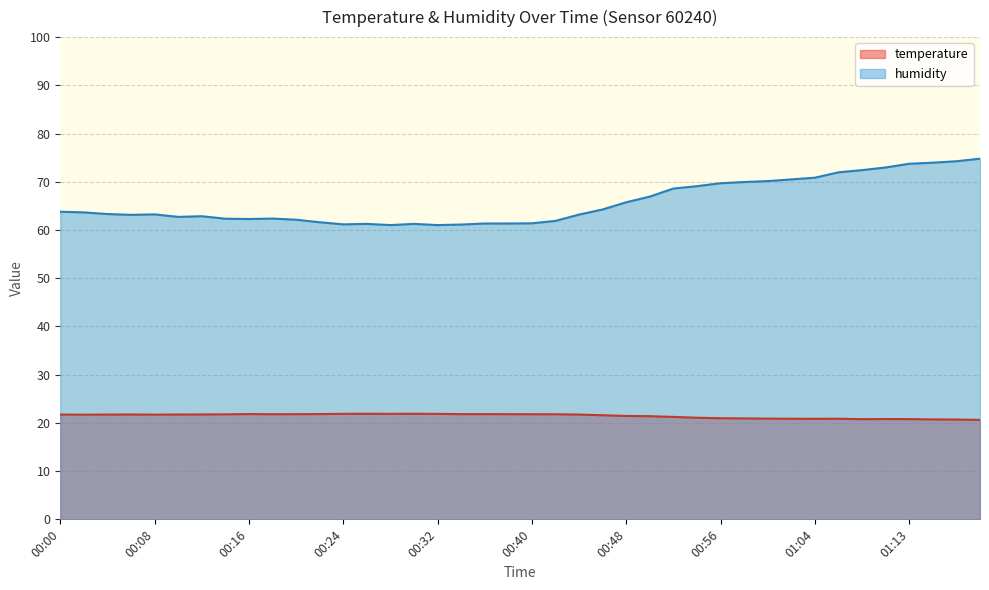

True or false: humidity has a value of 72.0 at 01:06.

True